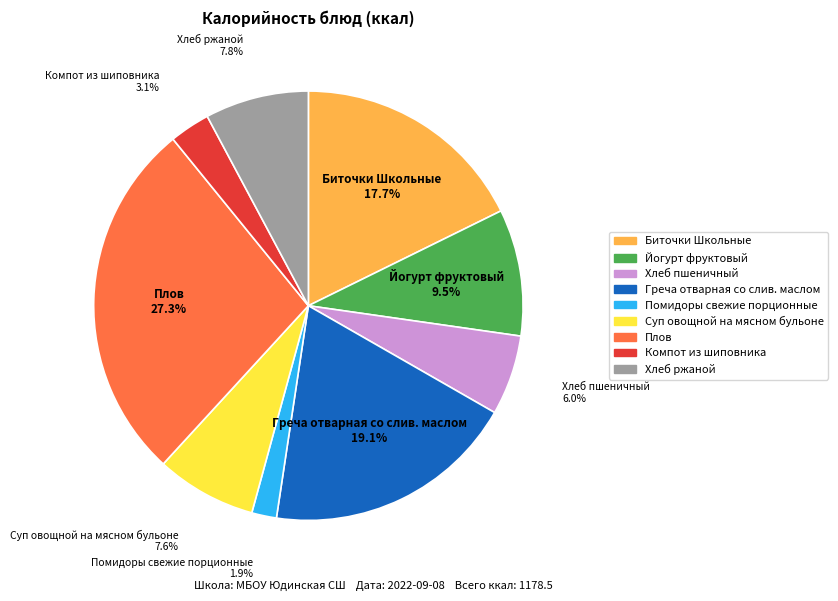

Approximately how many times larger is the value at Йогурт фруктовый compared to Плов?

0.3